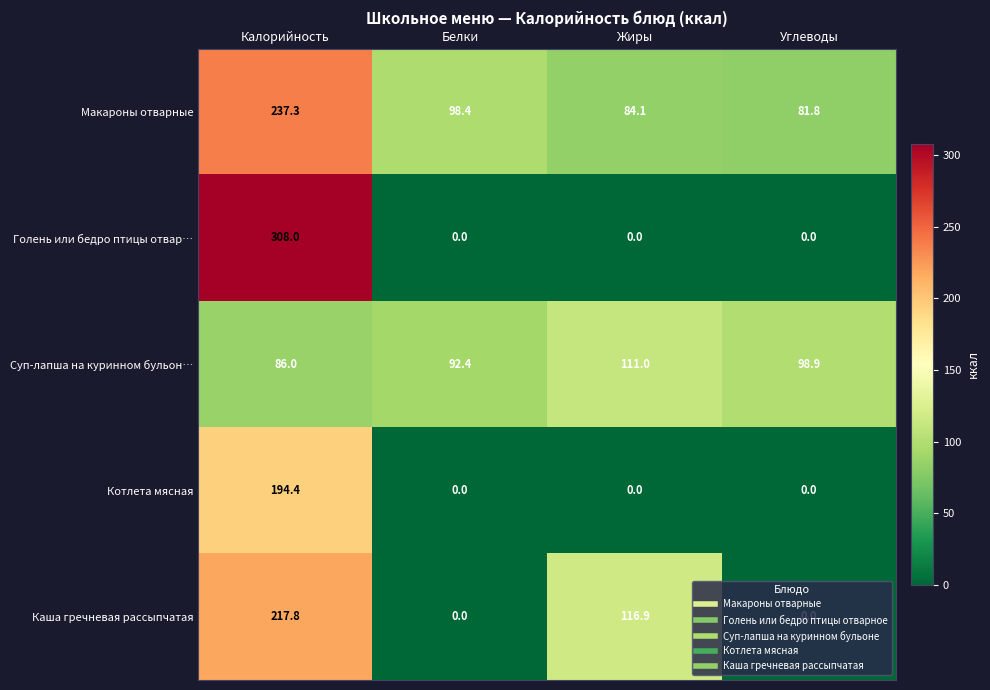

Is it true that Каша гречневая рассыпчатая equals 0.0 at Углеводы?

True